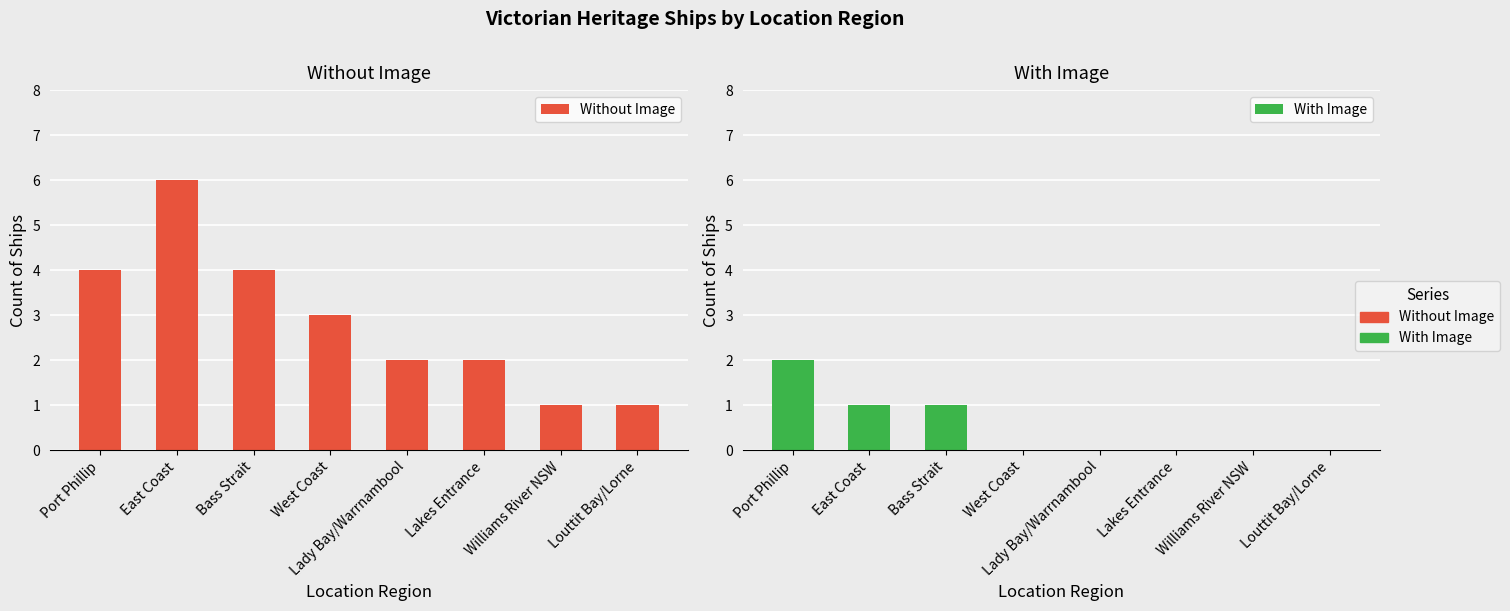

Which series has the largest range (max minus min)?

Without Image